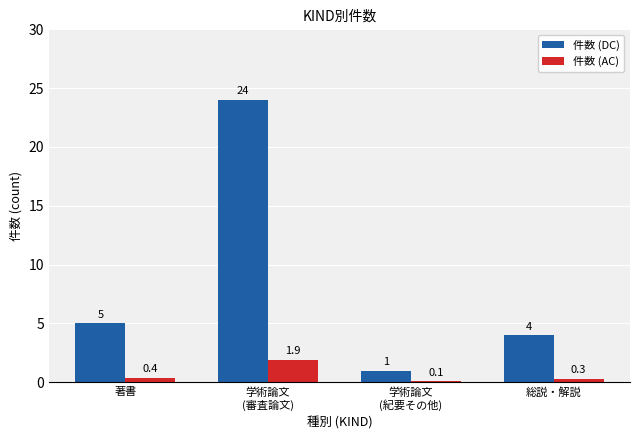

Reading left to right, what are all the values shown in this chart?

件数 (DC): 著書=5.0	学術論文
(審査論文)=24.0	学術論文
(紀要その他)=1.0	総説・解説=4.0
件数 (AC): 著書=0.4	学術論文
(審査論文)=1.9	学術論文
(紀要その他)=0.1	総説・解説=0.3